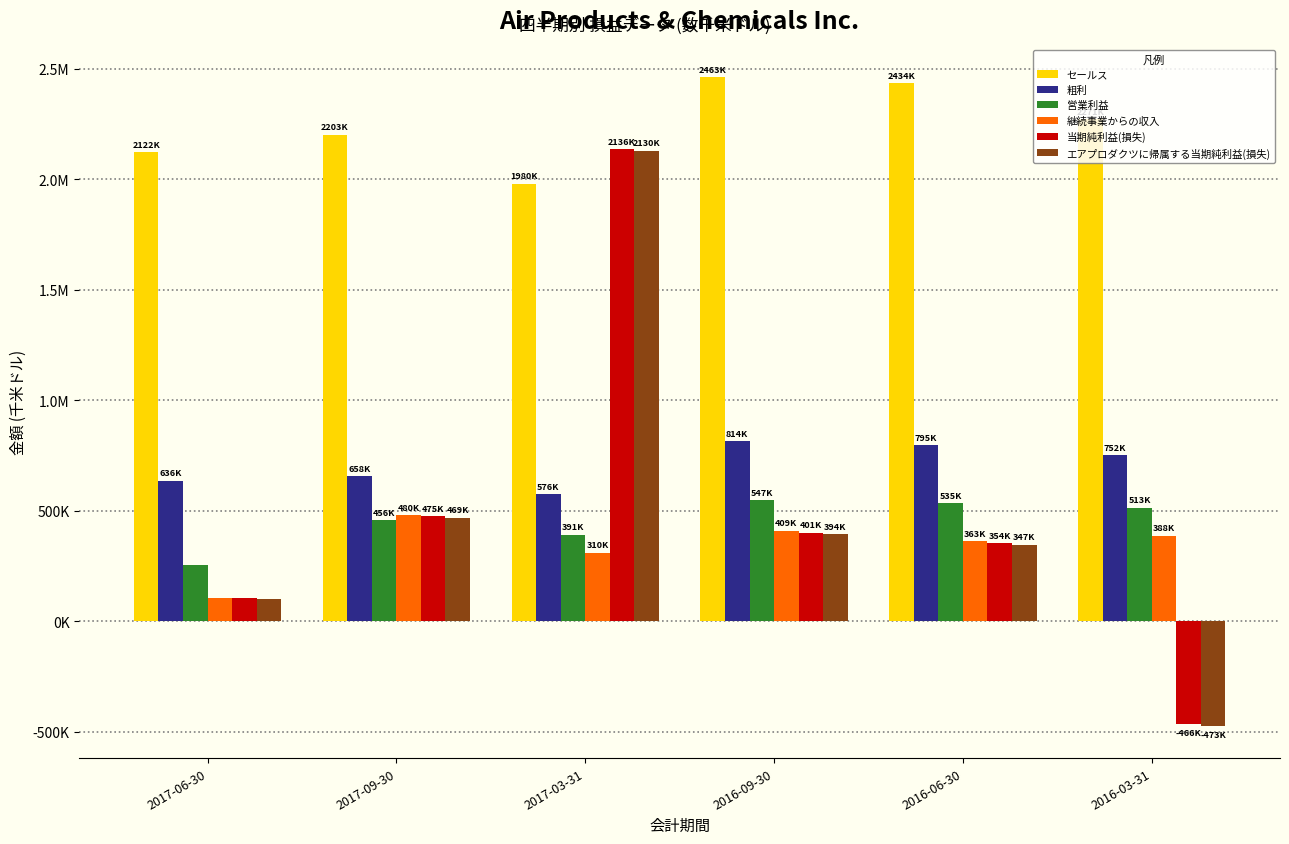

What is the total value across all series at 2017-06-30?

3322600